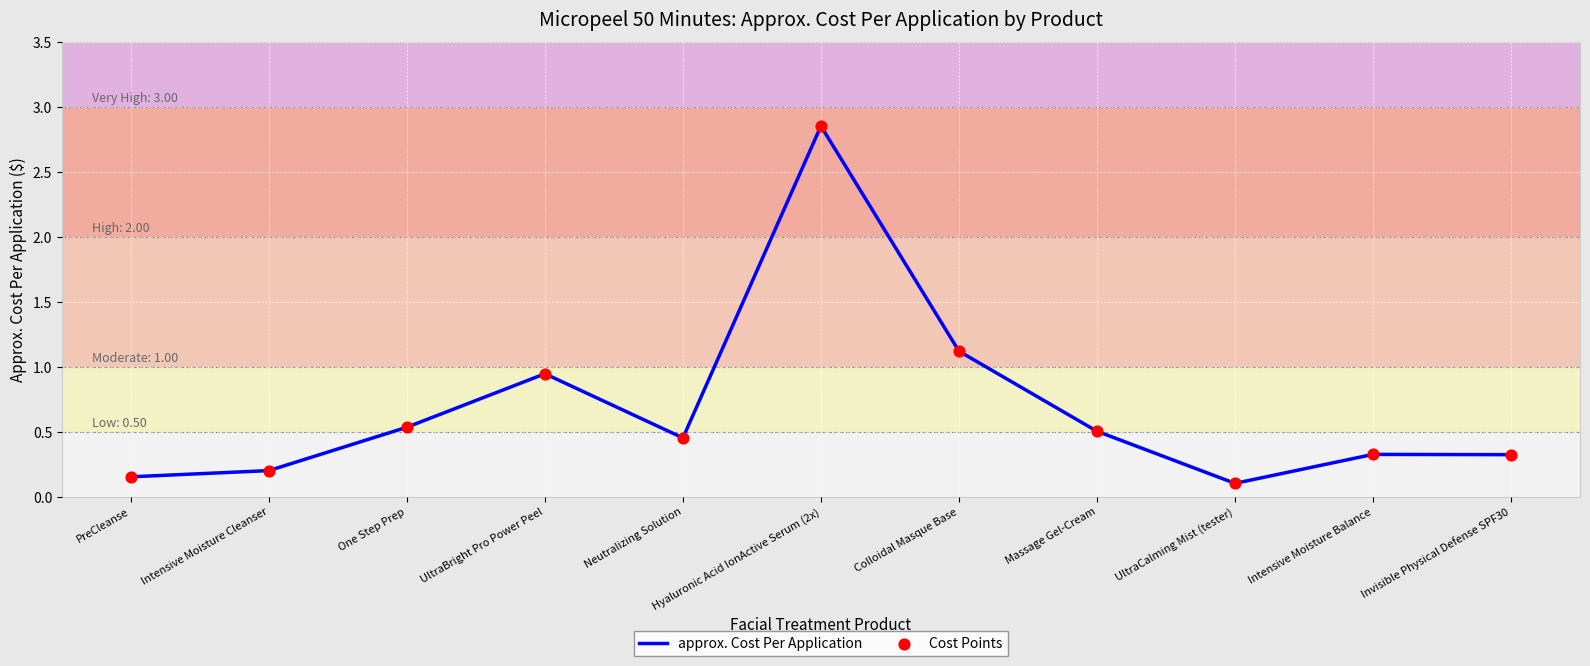

True or false: the data shows 0.5 at Neutralizing Solution.

True